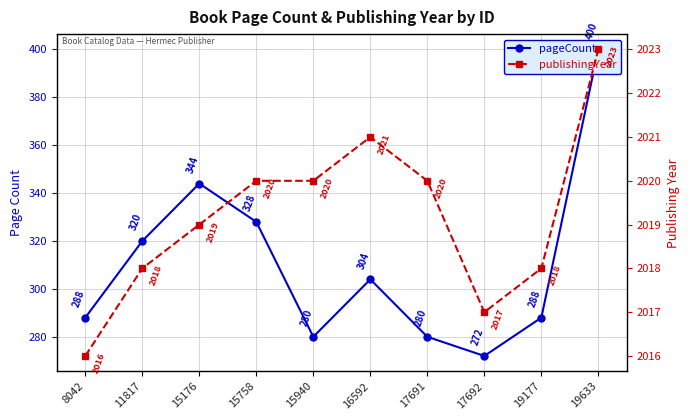

Is the value of pageCount at 19177 greater than the value of publishingYear at 15940?

No